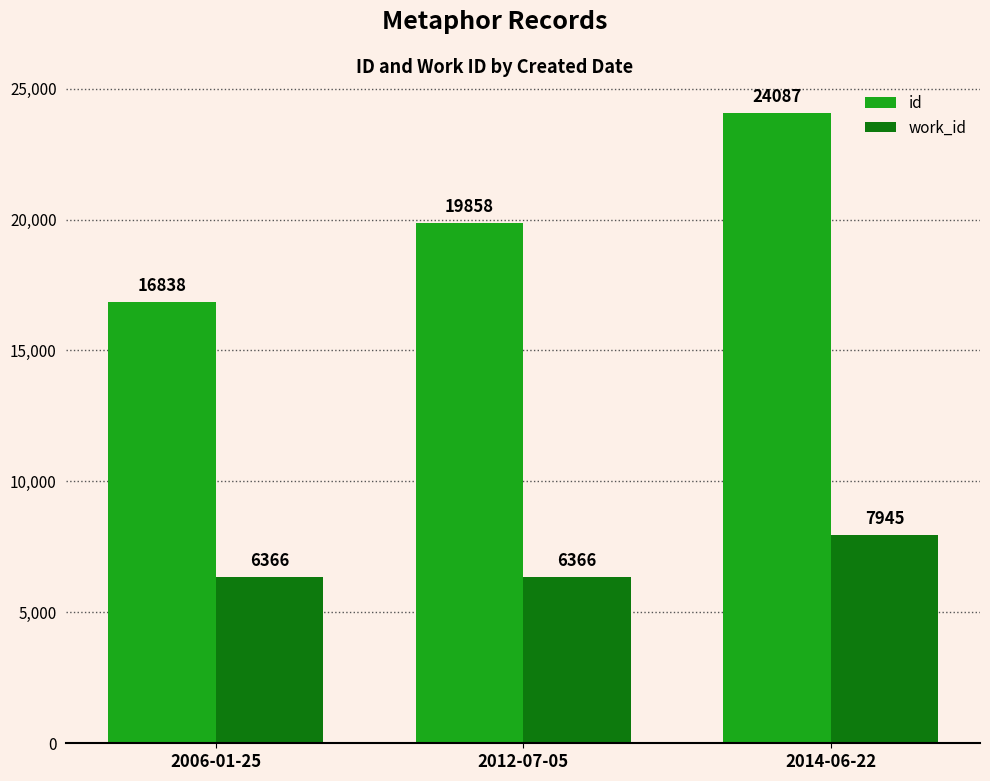

What is the label of the 3rd bar from the right?

2006-01-25